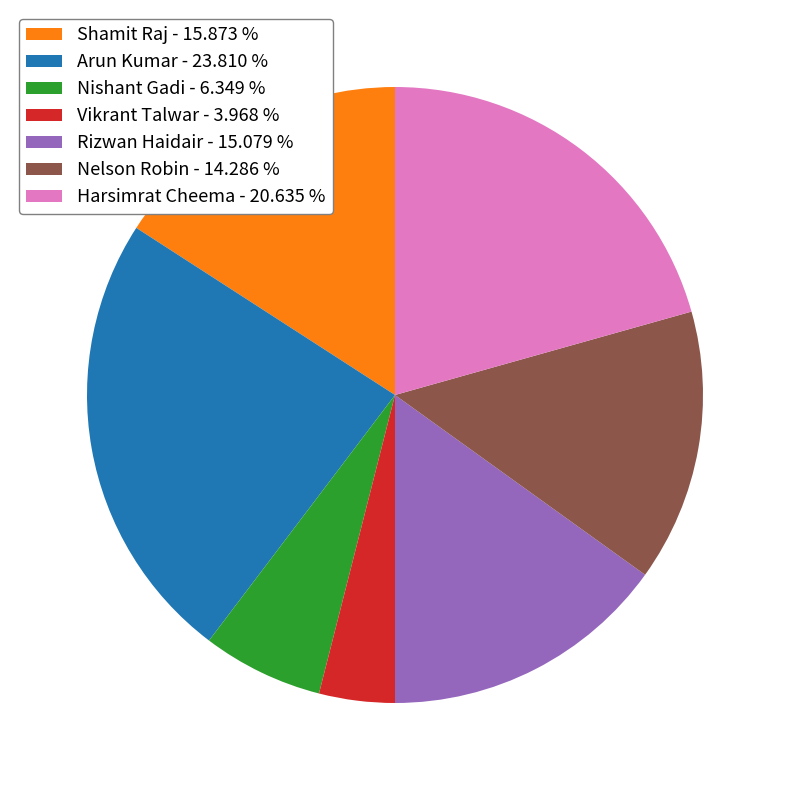

Rank the categories by value from highest to lowest.

Arun Kumar, Harsimrat Cheema, Shamit Raj, Rizwan Haidair, Nelson Robin, Nishant Gadi, Vikrant Talwar